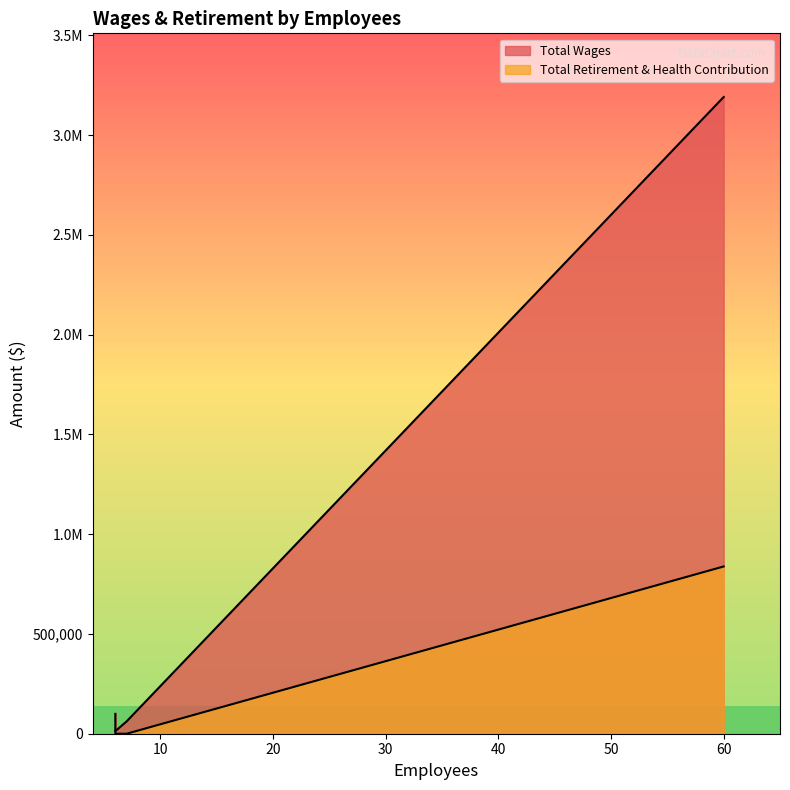

Which series changed the most between 60 and 6?

Total Wages